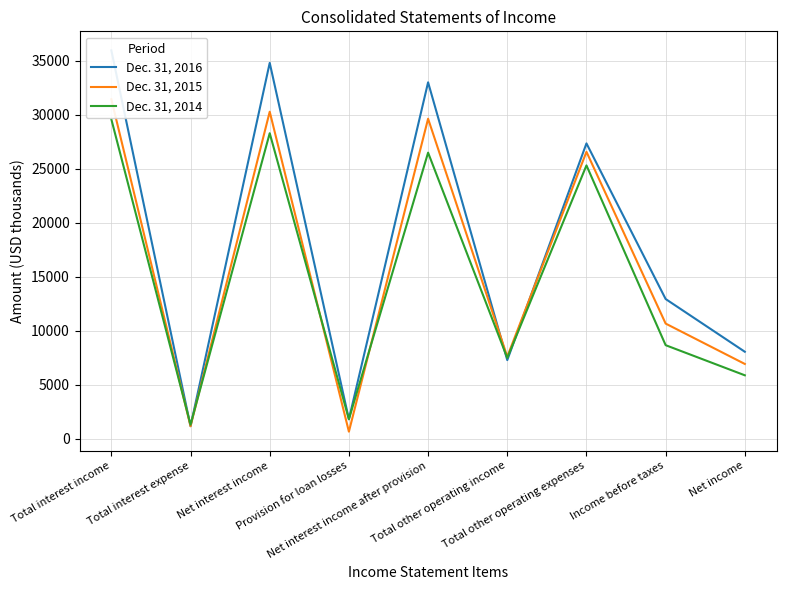

How many lines are shown in the chart?

3